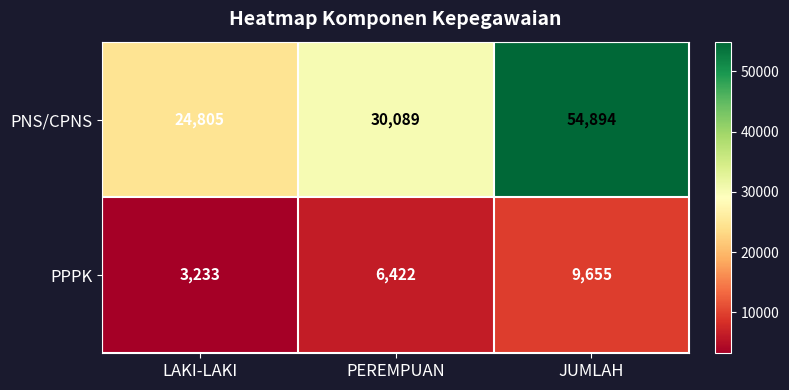

What is the smallest value displayed?

3233